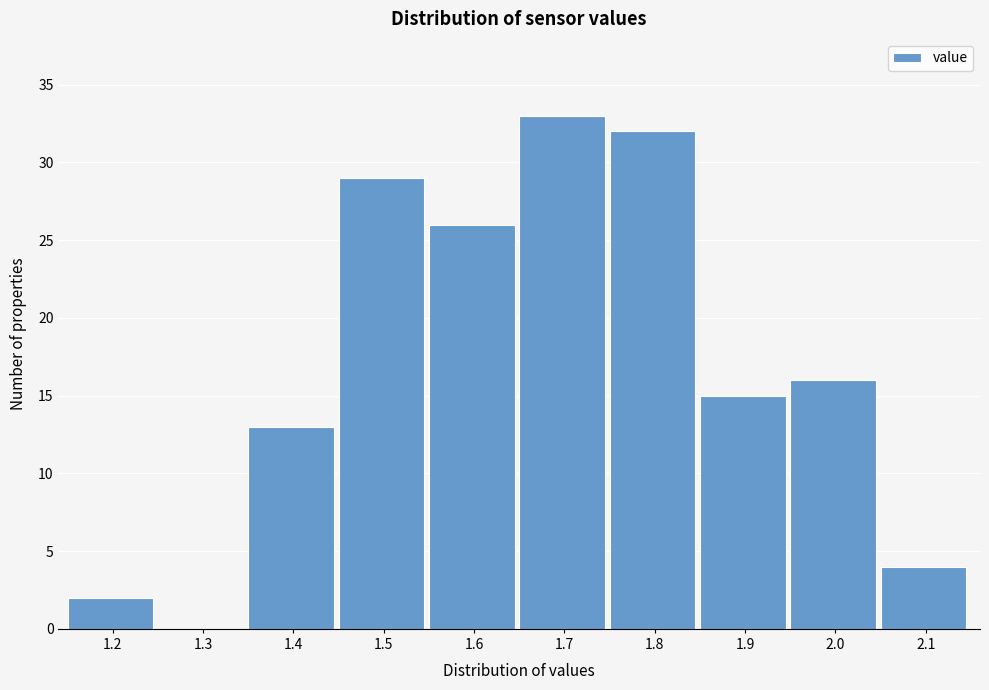

Reading left to right, what are all the values shown in this chart?

1.2=2	1.3=0	1.4=13	1.5=29	1.6=26	1.7=33	1.8=32	1.9=15	2.0=16	2.1=4